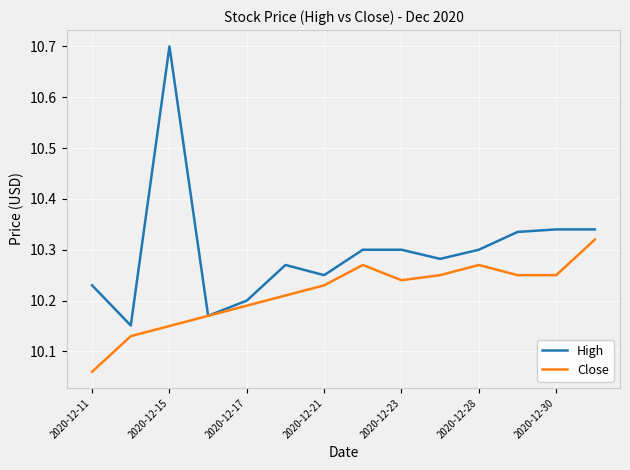

List the series in order of their peak value, highest first.

High, Close